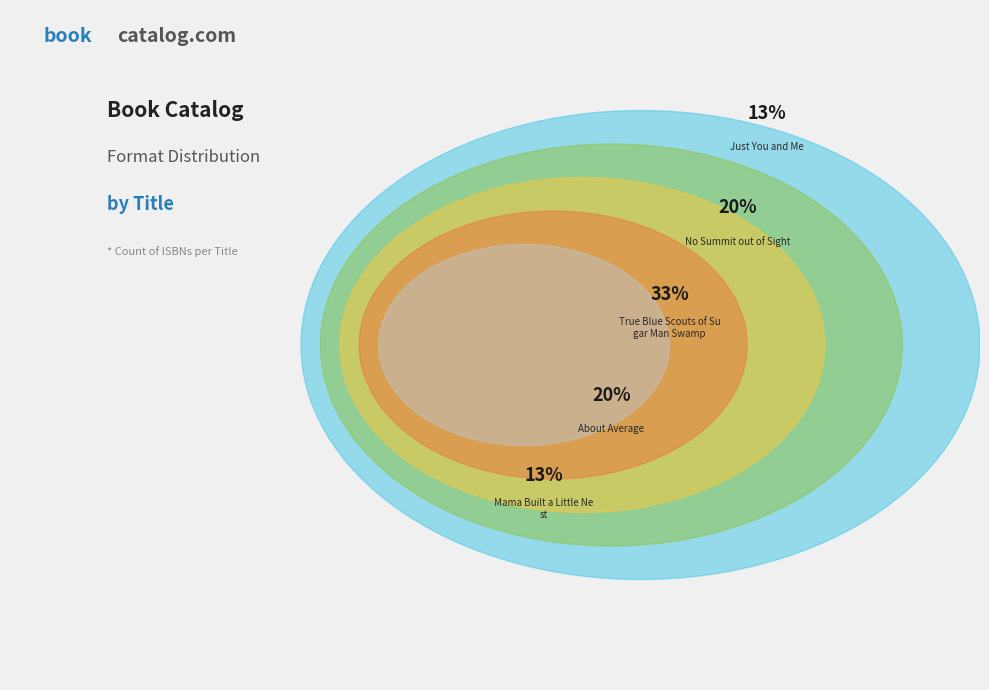

To the nearest percent, what portion does No Summit out of Sight represent?

20%